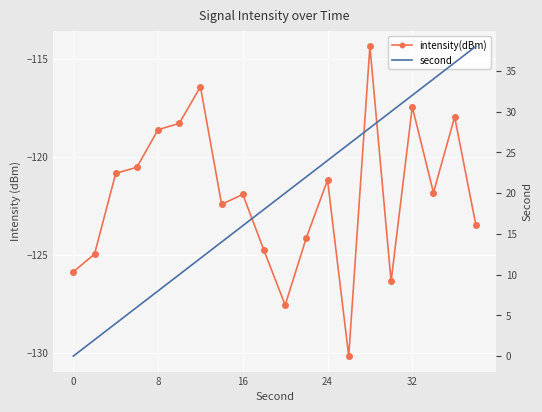

True or false: second and intensity(dBm) intersect in this chart.

False